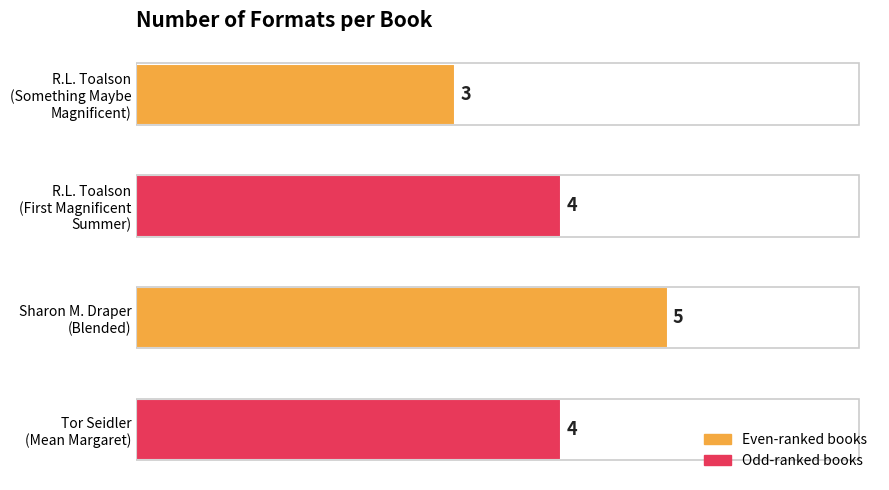

What is the smallest value displayed?

3